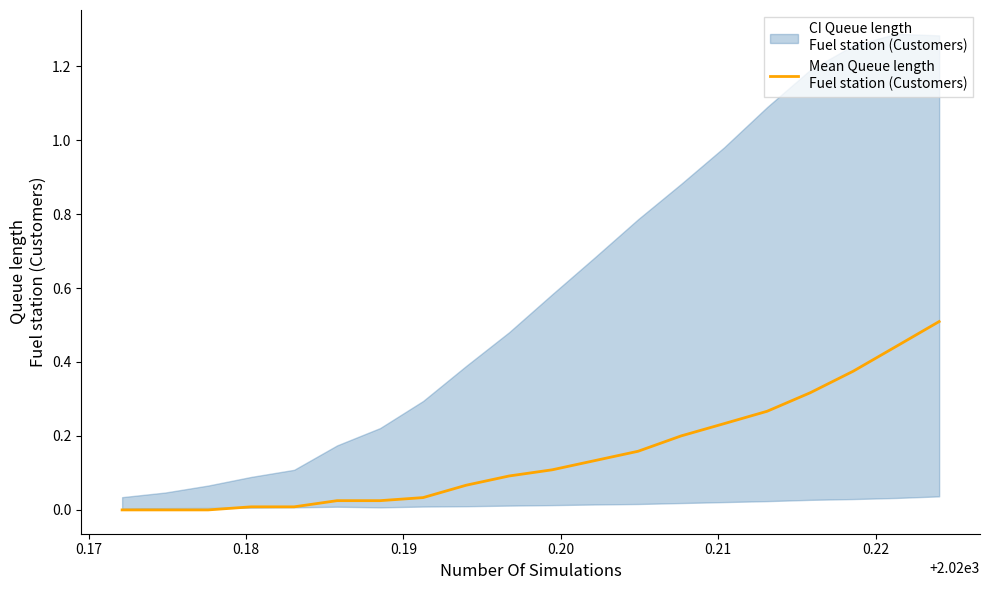

Reading left to right, list all the values displayed in this chart.

0.0	0.0	0.0	0.0	0.0	0.0	0.0	0.0	0.1	0.1	0.1	0.1	0.2	0.2	0.2	0.3	0.3	0.4	0.4	0.5